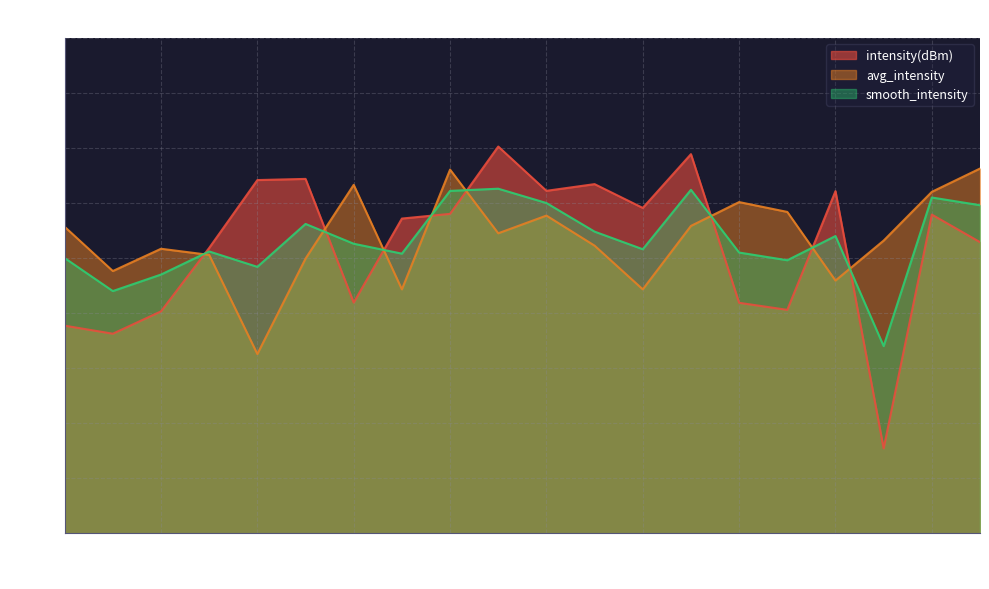

Which has a higher value, 18 or 6?

18